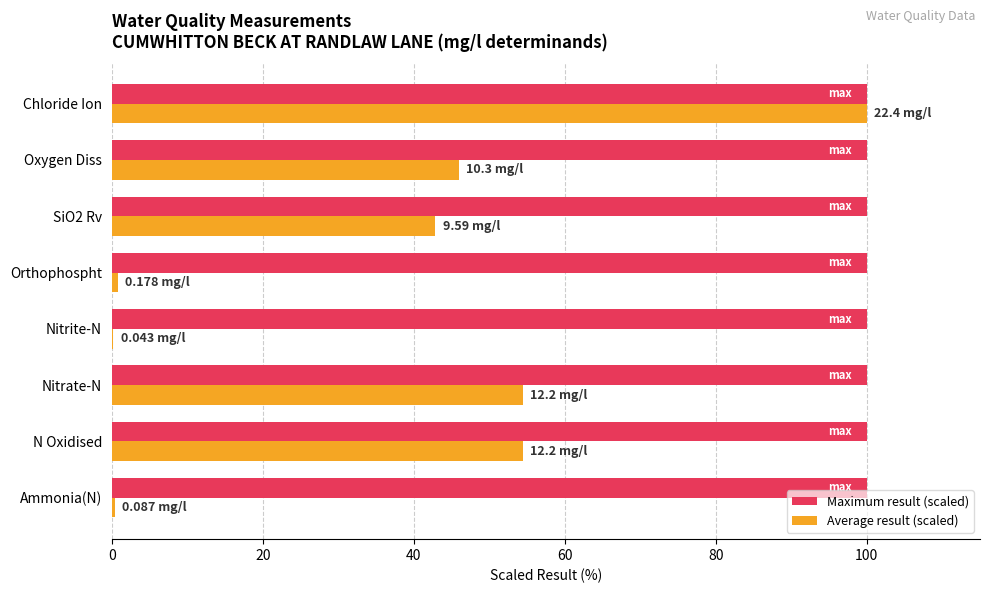

What is the total value across all series at Oxygen Diss?

146.0